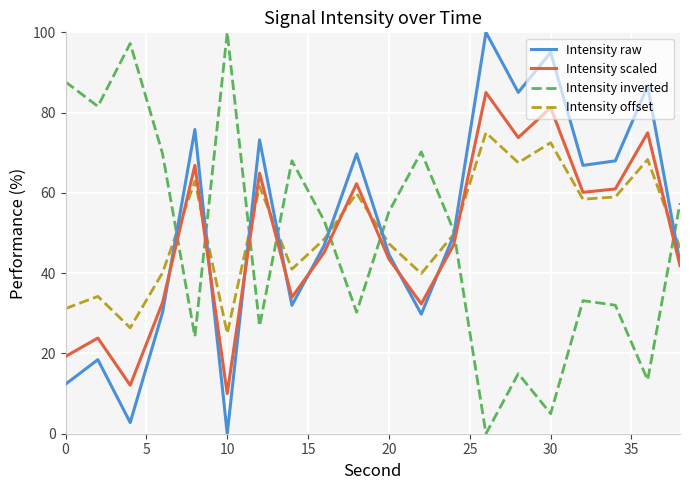

What is the greatest value displayed?

100.0